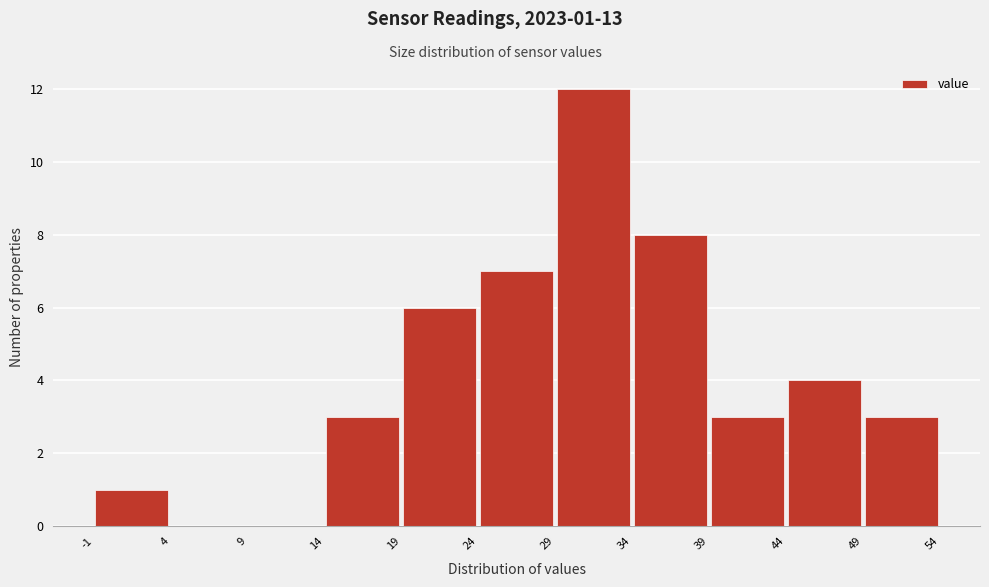

Over which range of the x-axis is the bar tallest?

29 to 34